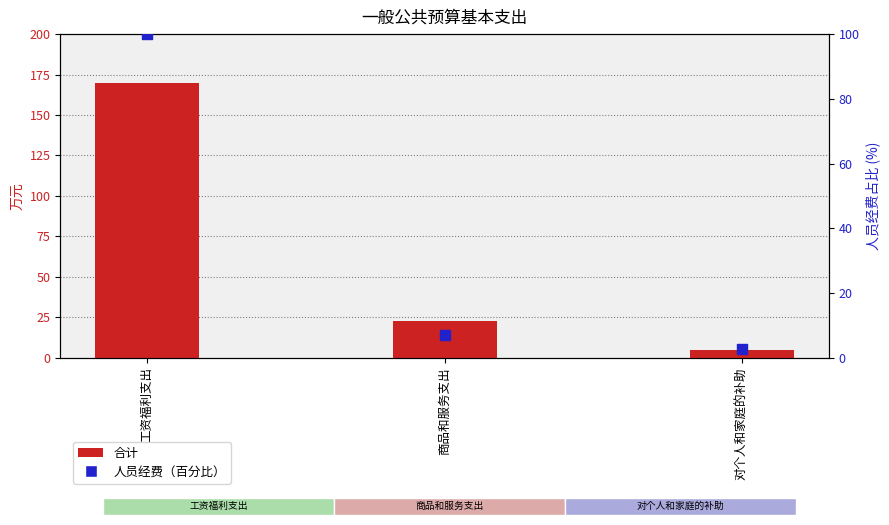

Is the value of 合计 at 对个人和家庭的补助 greater than the value of 人员经费（百分比） at 工资福利支出?

No